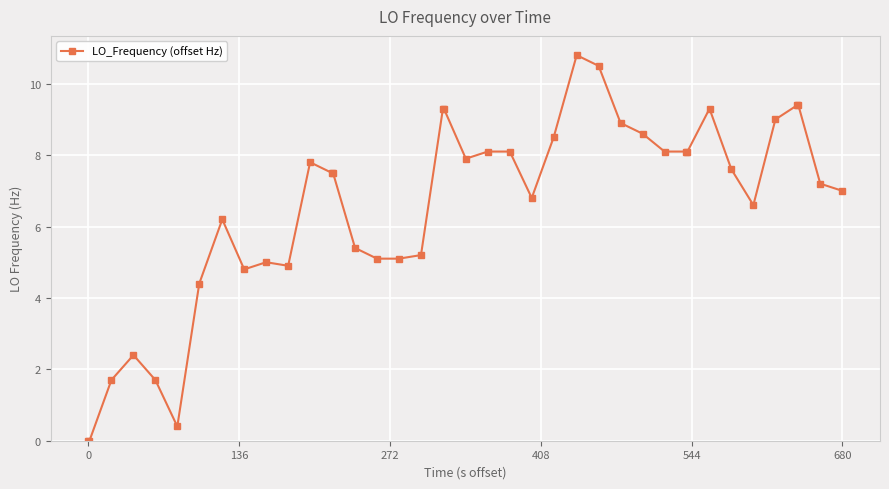

What is the value of the 17th point from the left?

5.1